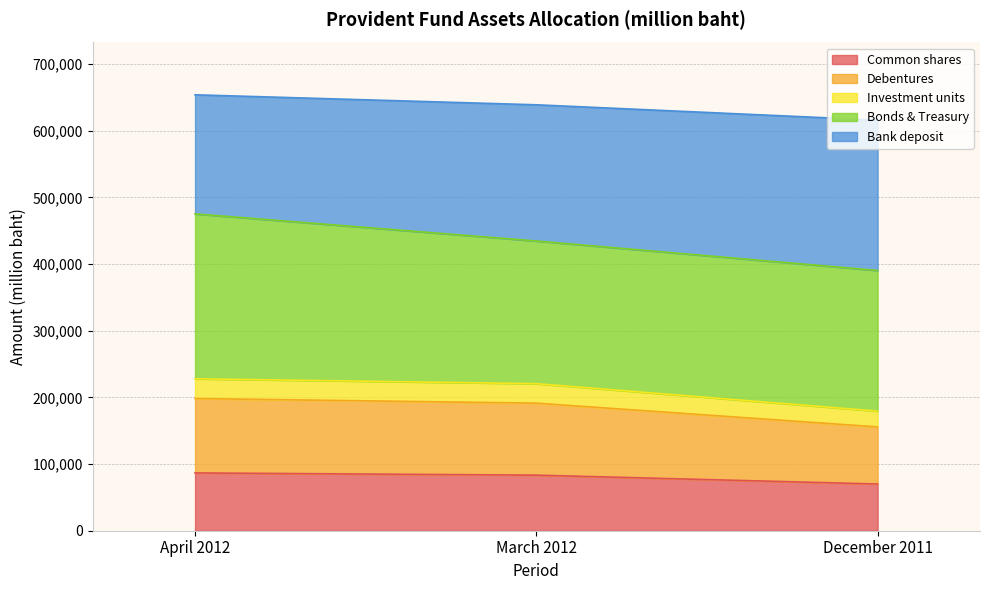

What is the total value across all series at April 2012?

654090.1